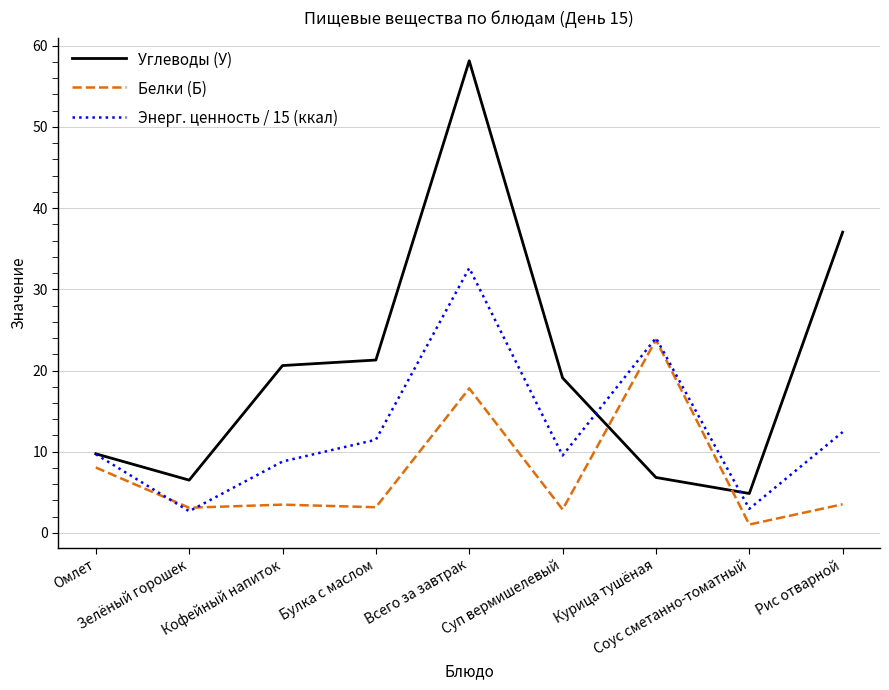

What is the total value across all series at Булка с маслом?

35.9